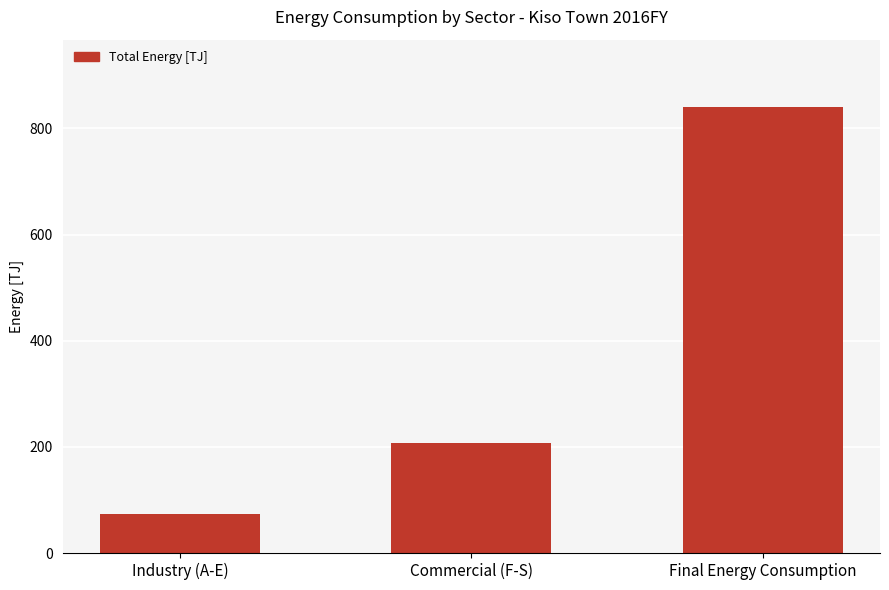

Reading left to right, what are all the values shown in this chart?

73.7	208.2	841.0